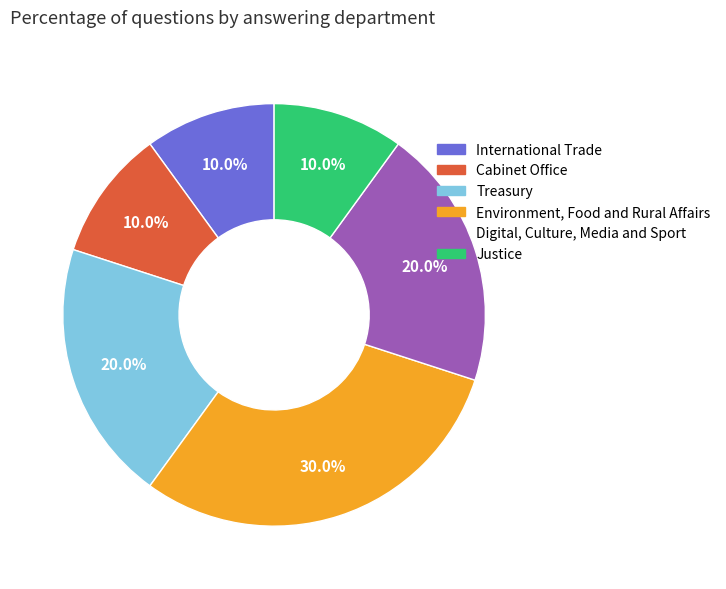

Is there any slice that represents more than half of the pie?

No